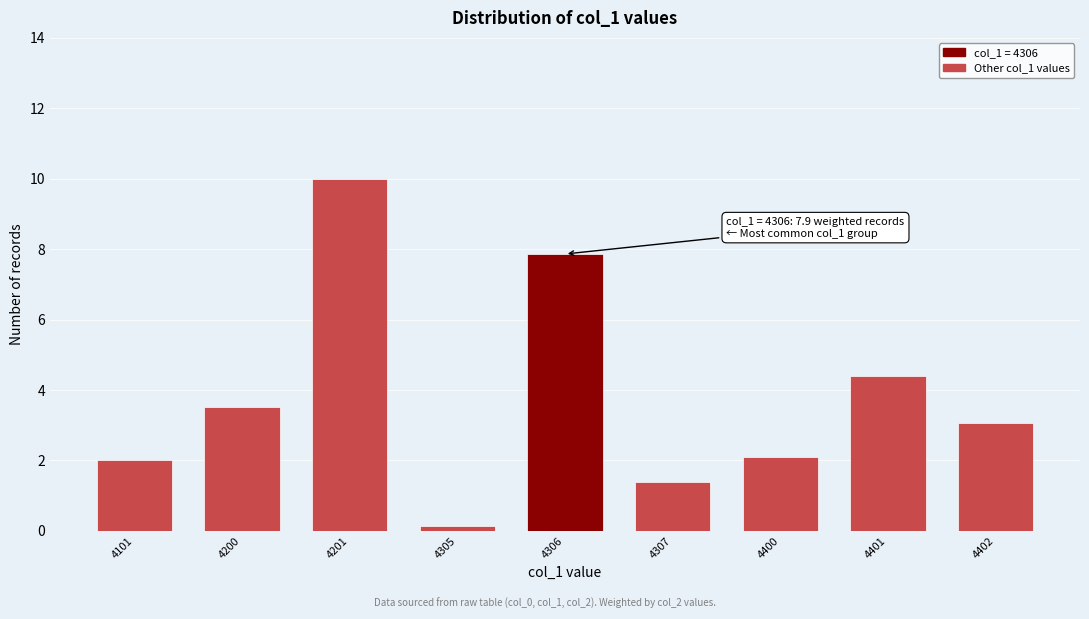

Reading left to right, what are all the values shown in this chart?

4101=2.0	4200=3.5	4201=10.0	4305=0.1	4306=7.9	4307=1.4	4400=2.1	4401=4.4	4402=3.1